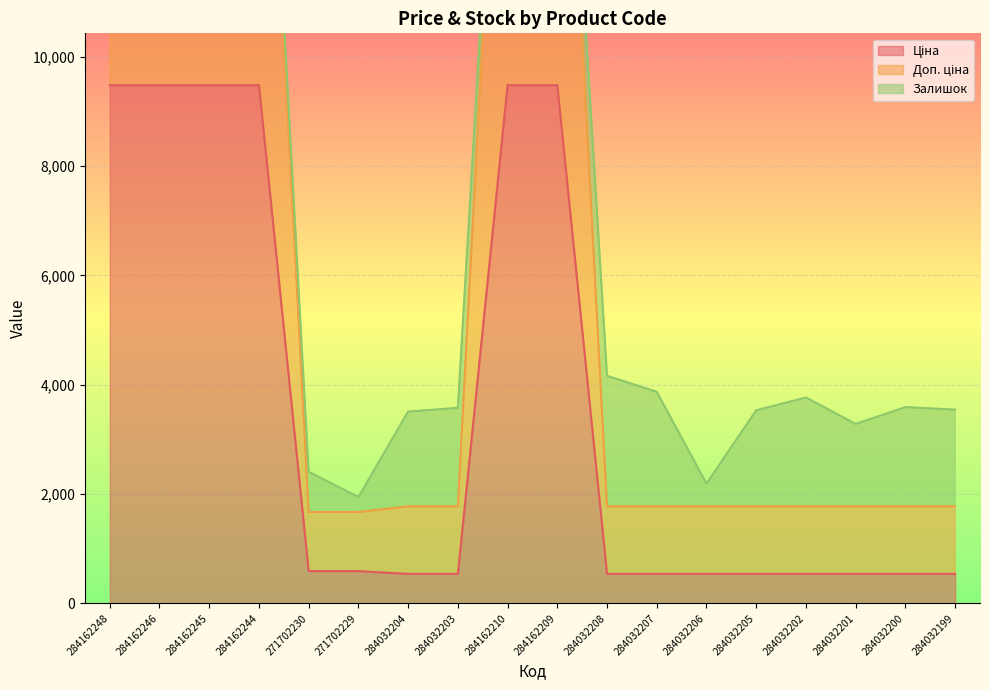

Rank the categories by Ціна value from highest to lowest.

284162248, 284162246, 284162245, 284162244, 284162210, 284162209, 271702230, 271702229, 284032204, 284032203, 284032208, 284032207, 284032206, 284032205, 284032202, 284032201, 284032200, 284032199